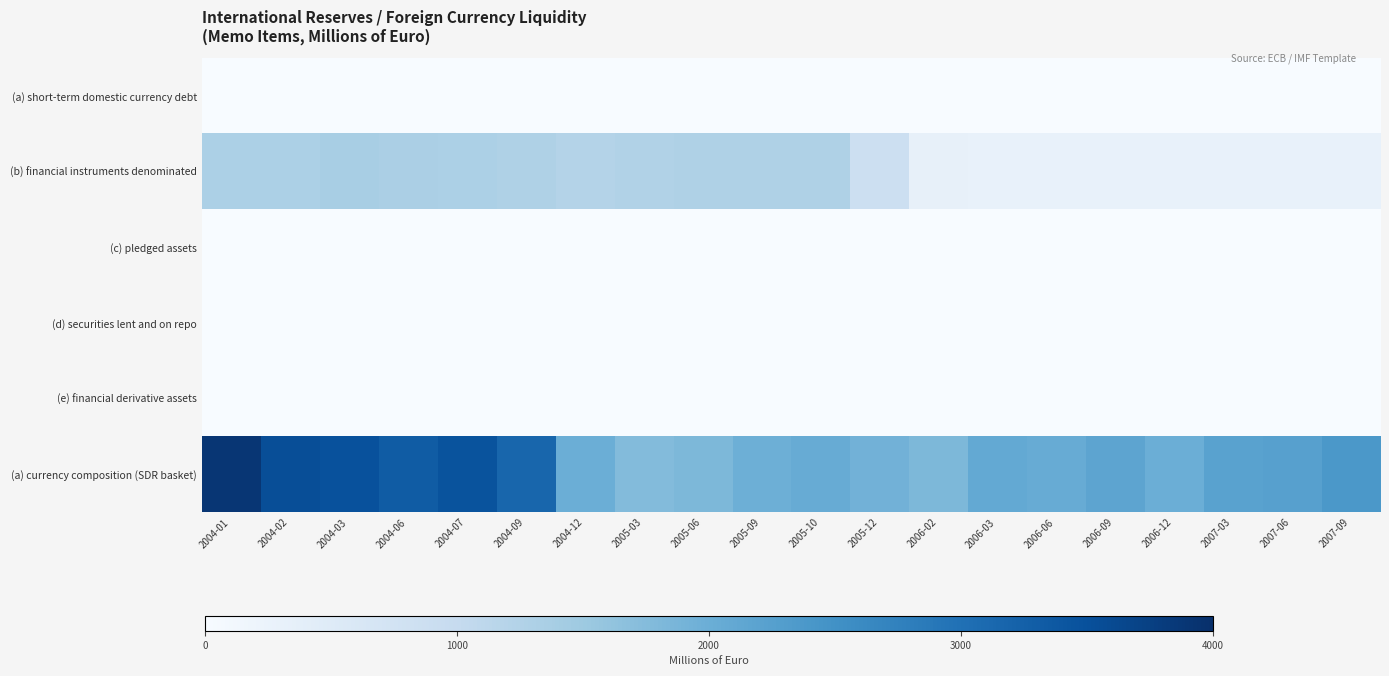

What is the greatest value displayed?

3891